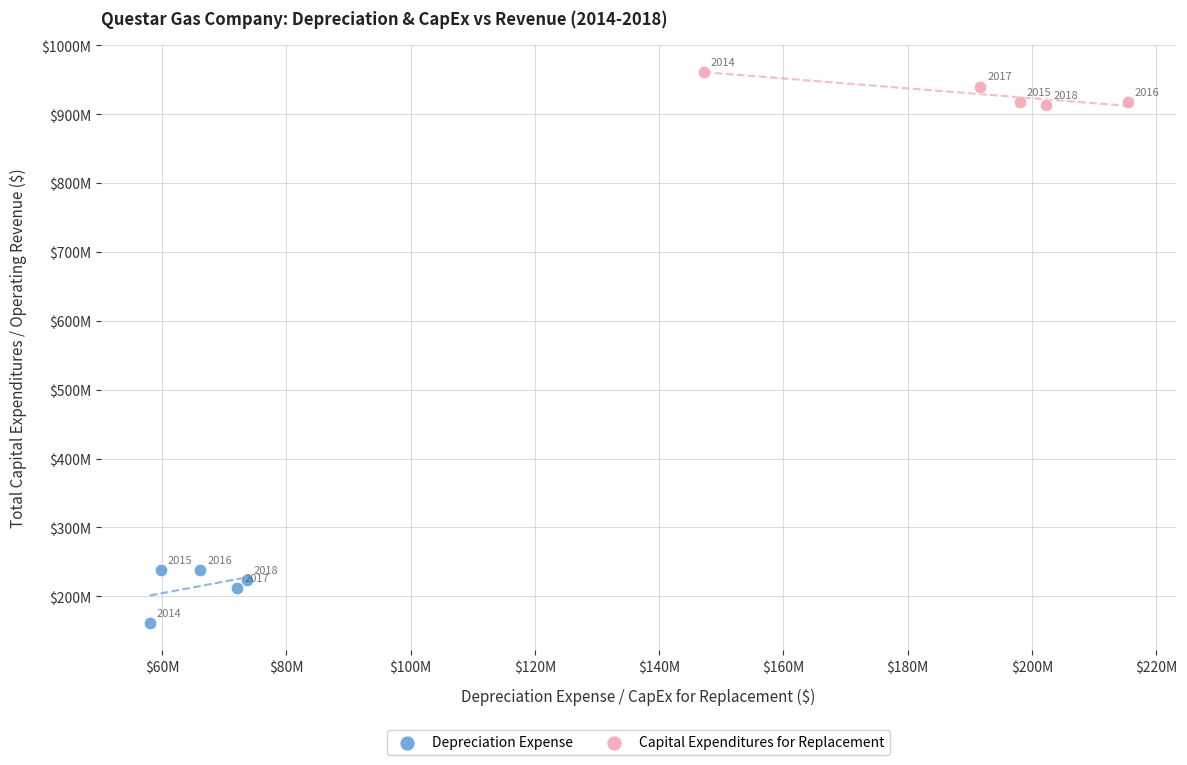

What are all the series names shown in the legend?

Depreciation Expense, Capital Expenditures for Replacement